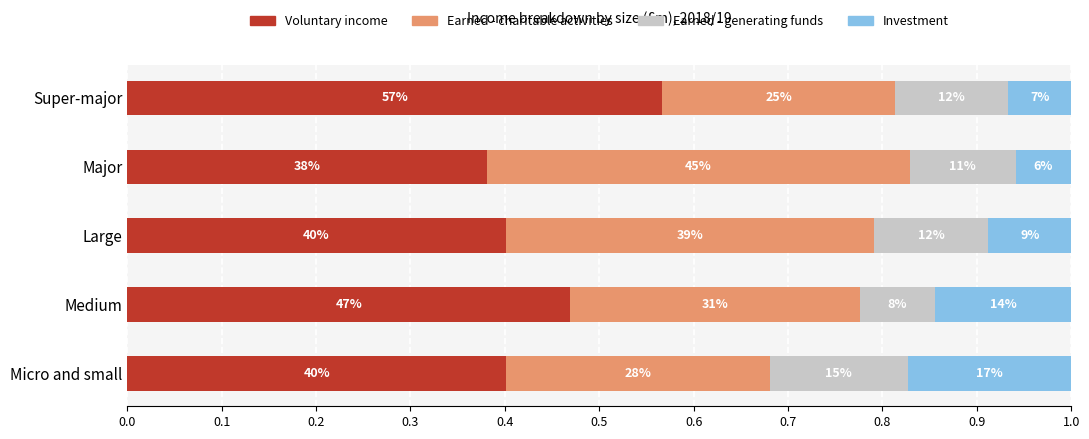

What are all the series names shown in the legend?

Voluntary income, Earned - charitable activities, Earned - generating funds, Investment